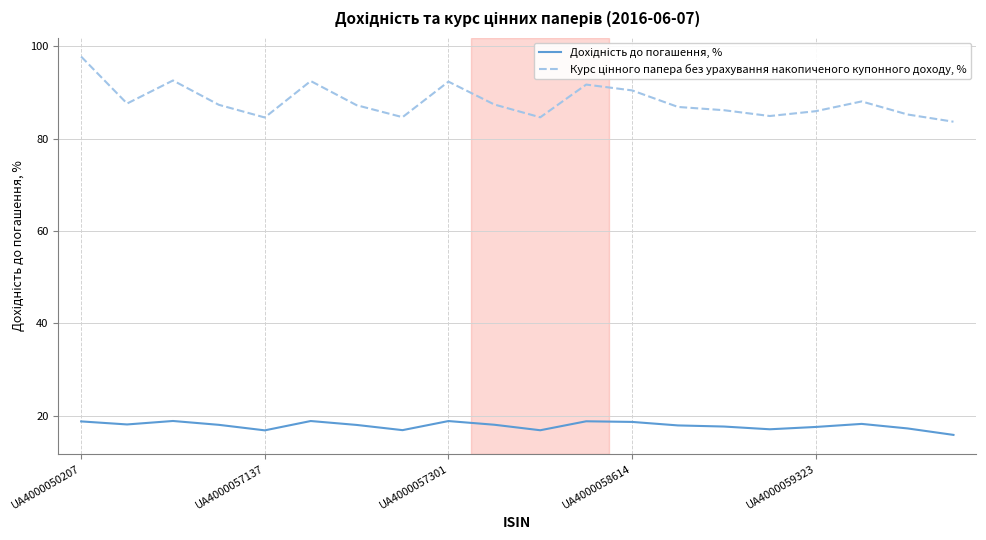

What is the maximum value shown in the chart?

97.8